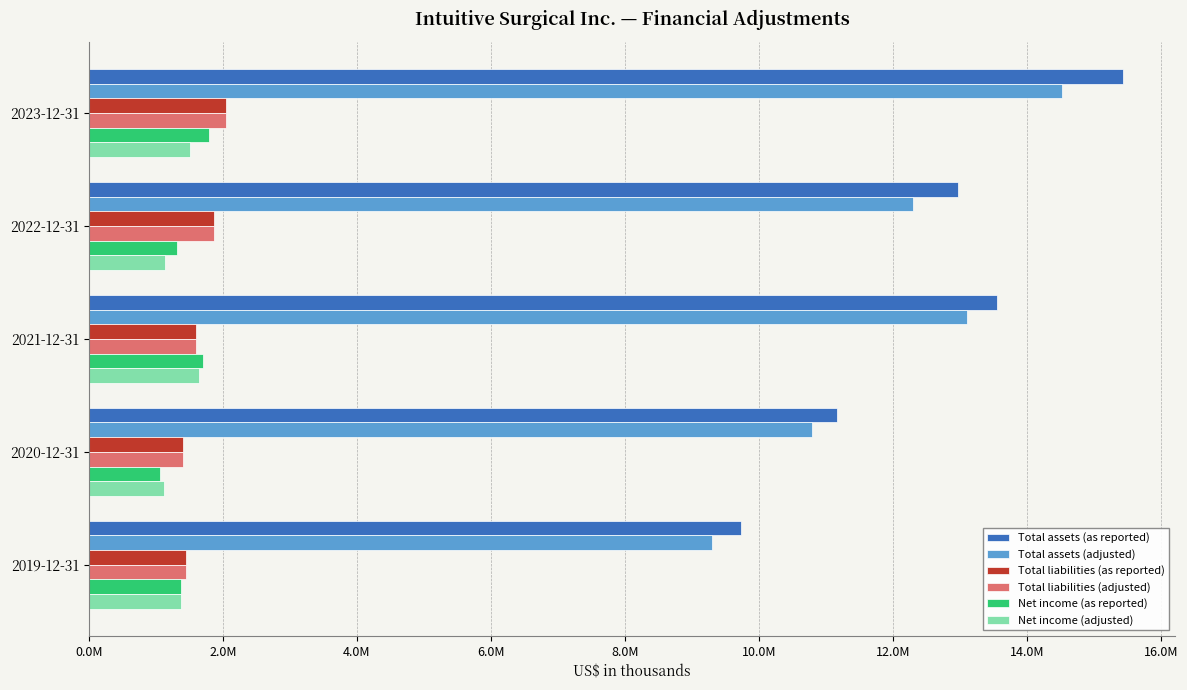

What are all the series names shown in the legend?

Total assets (as reported), Total assets (adjusted), Total liabilities (as reported), Total liabilities (adjusted), Net income (as reported), Net income (adjusted)